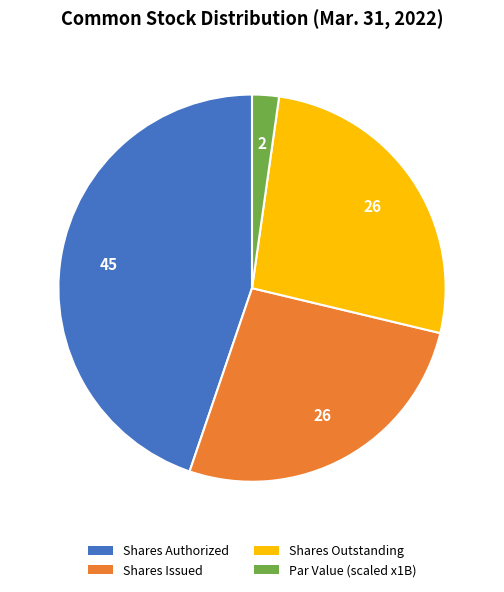

Is there any slice that represents more than half of the pie?

No